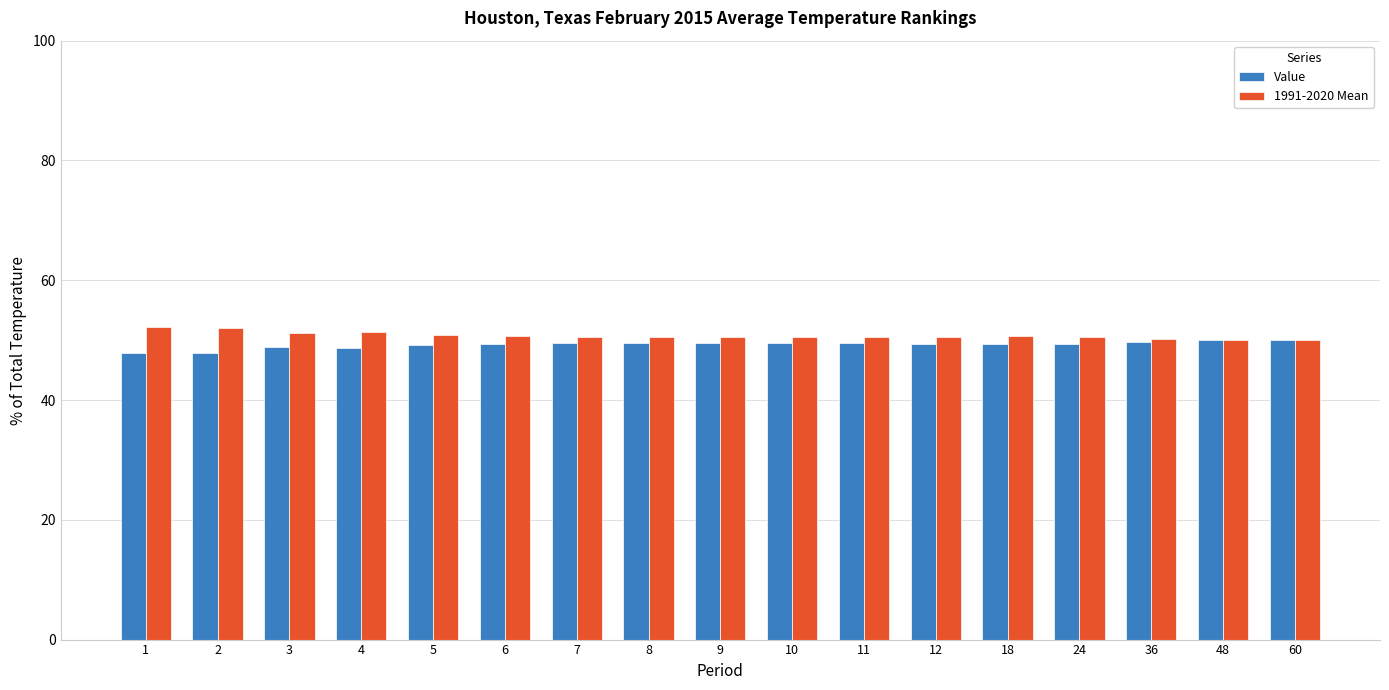

Is it true that 1991-2020 Mean equals 52.1 at 2?

True